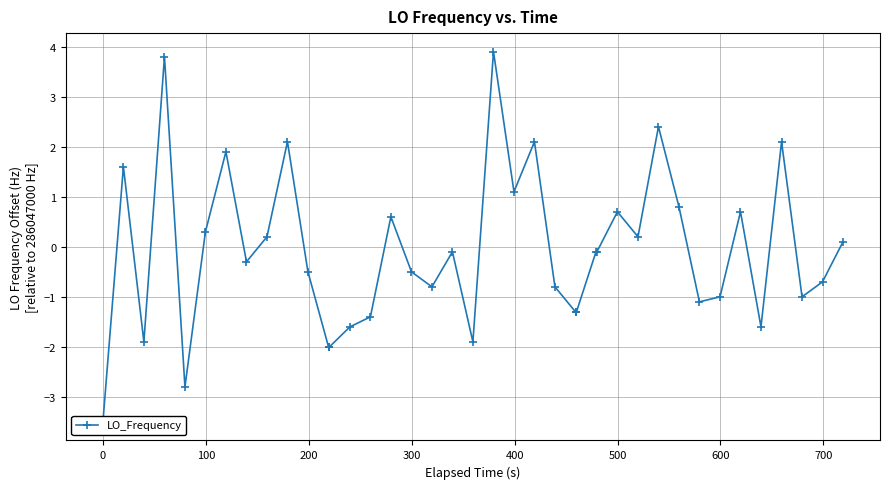

How many distinct data groups are displayed?

1